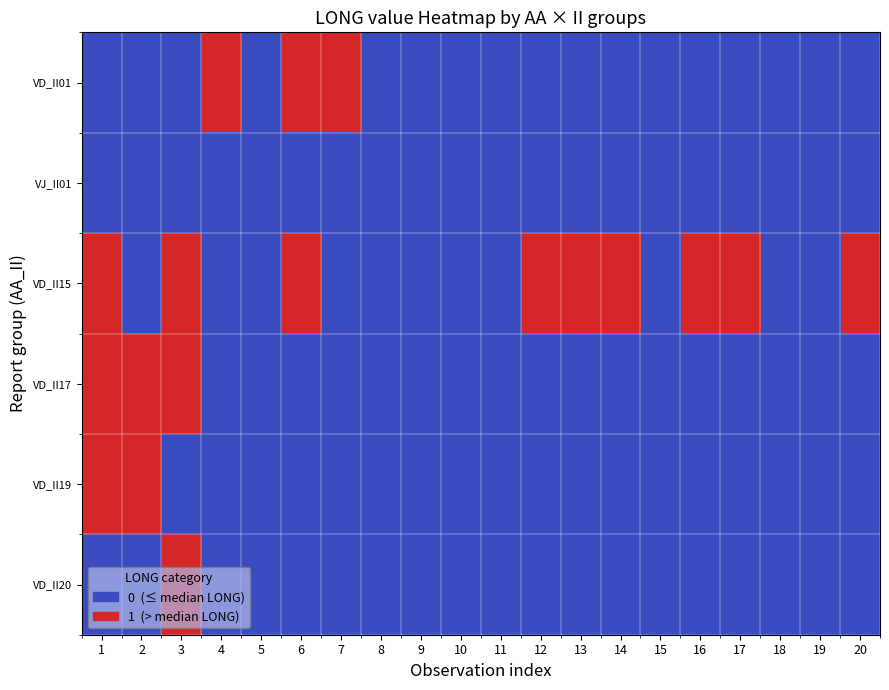

What is the difference between the maximum and minimum values in the VD_II15 series?

1.0